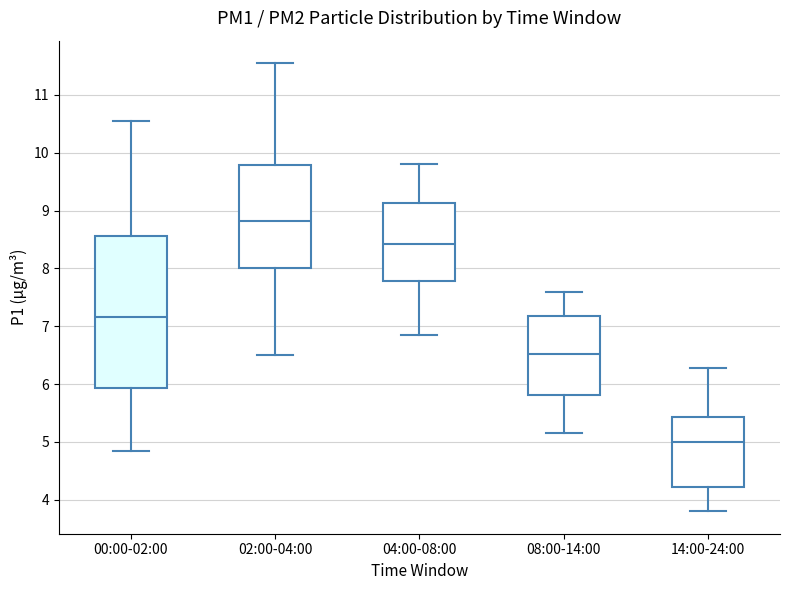

Which box's median line is the highest?

02:00-04:00